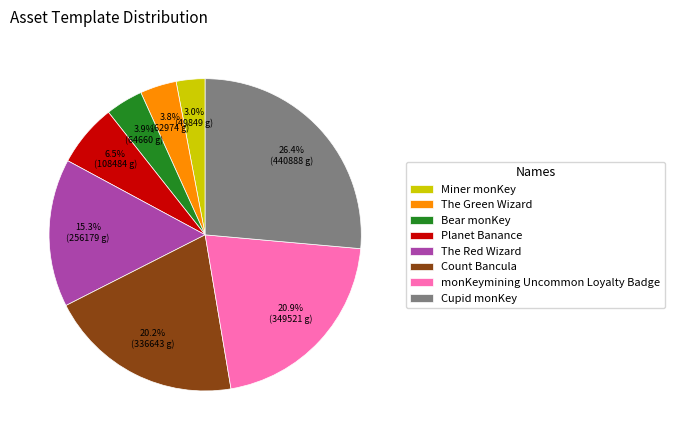

Does The Green Wizard account for over 50% of the chart?

No